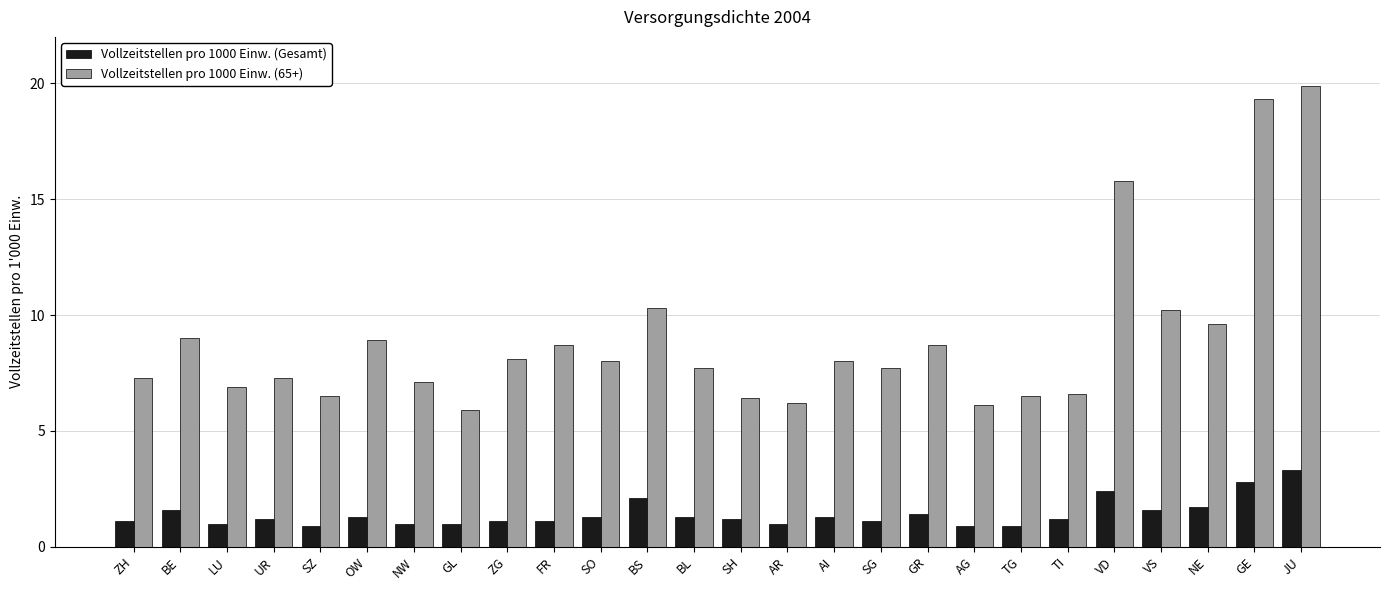

What is the difference between the maximum and minimum values in the Vollzeitstellen pro 1000 Einw. (65+) series?

14.0